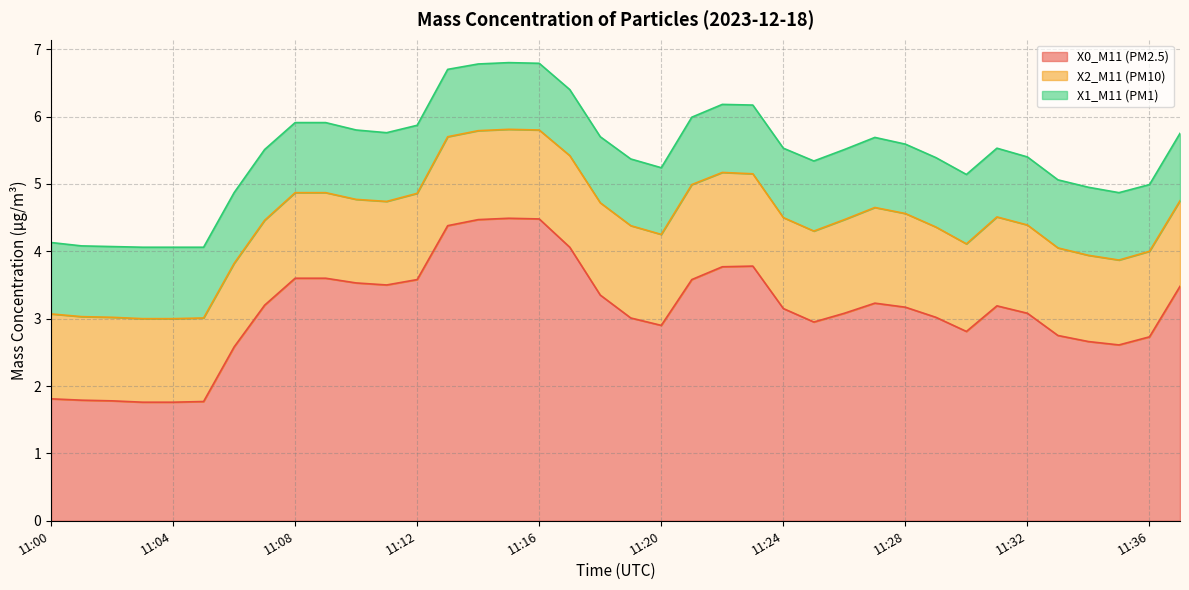

At which label does X1_M11 (PM1) reach its minimum?

11:17